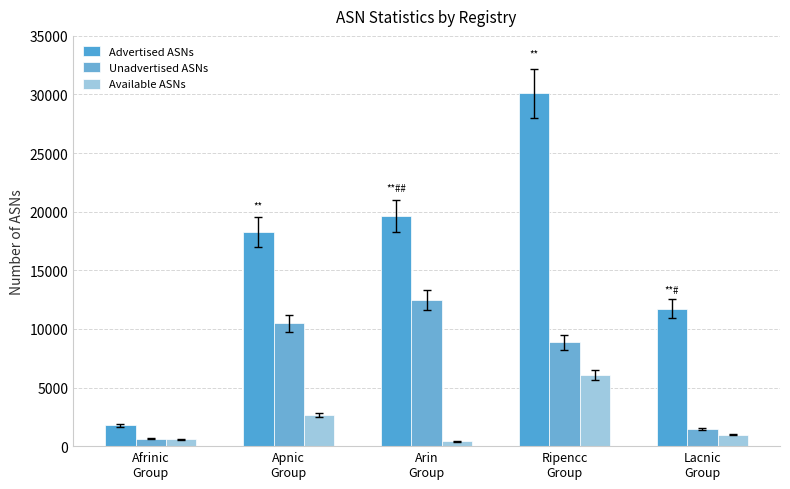

What value does the Available ASNs series have at Ripencc
Group, to the nearest 100?

6000